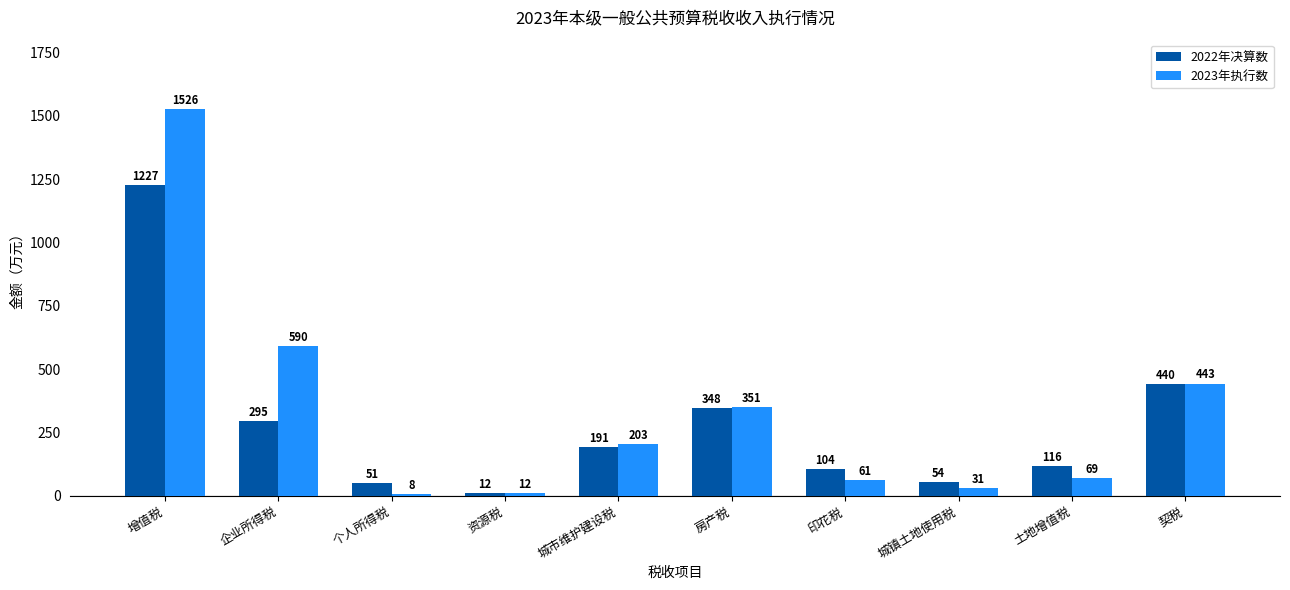

Which series changed the most between 个人所得税 and 城市维护建设税?

2023年执行数